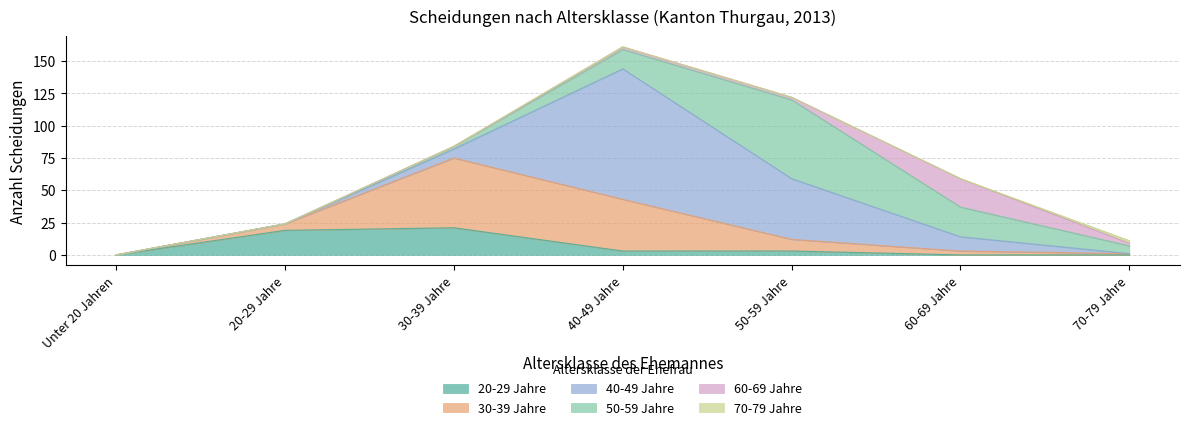

What is the label of the 6th point from the right?

20-29 Jahre